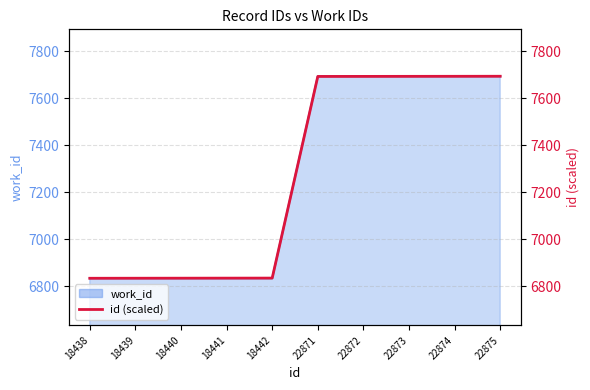

Is it true that the value at 18439 is 6833.2?

True